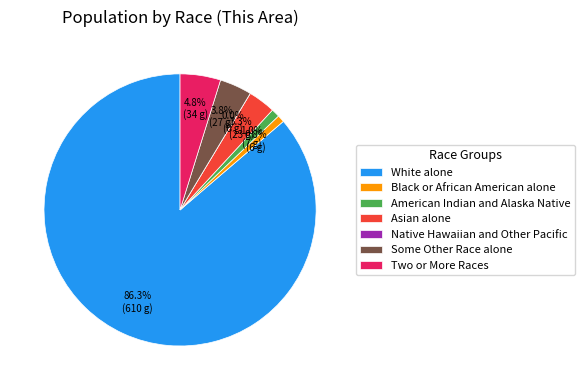

How many slices are in this pie chart?

7